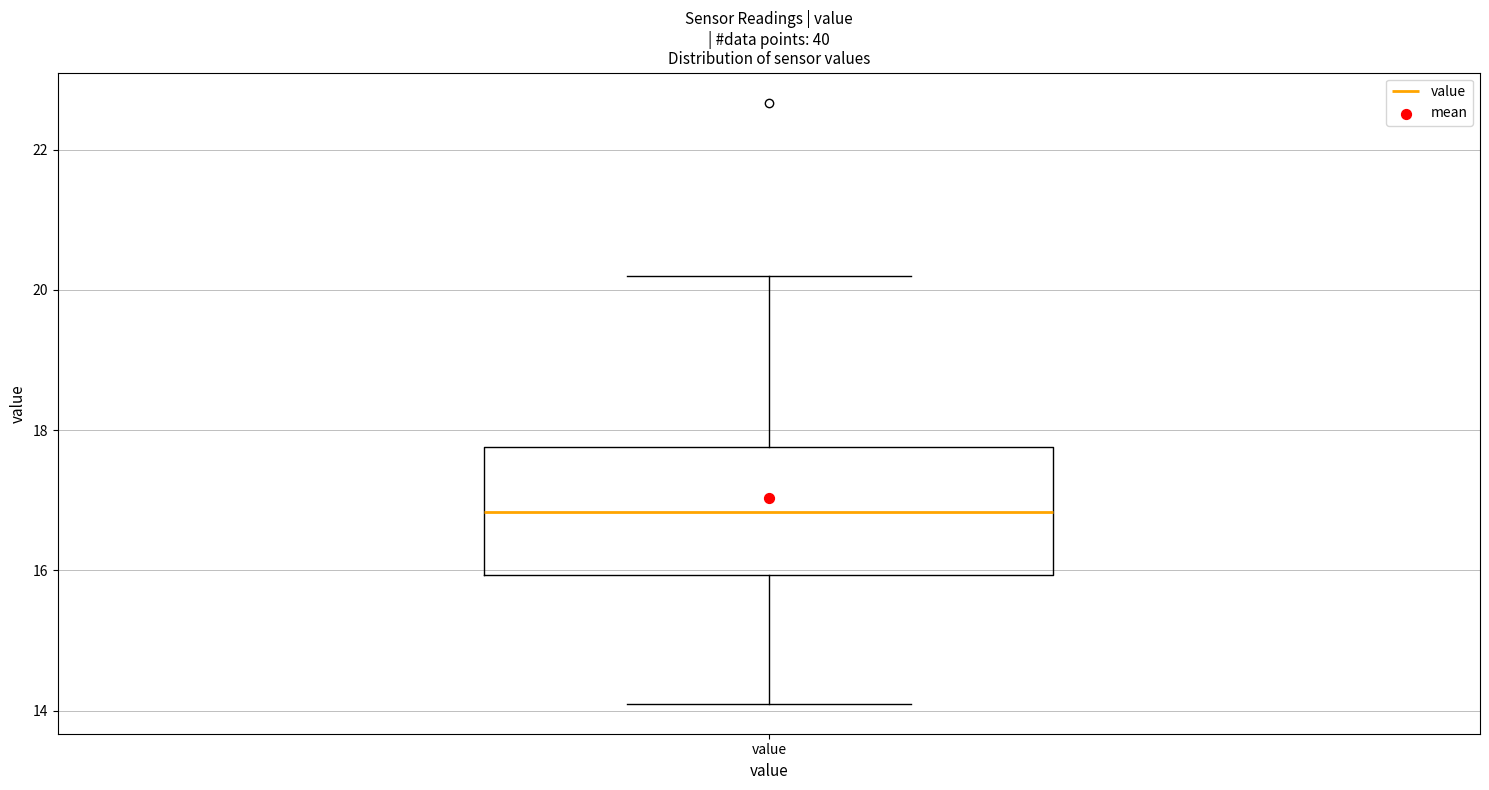

Read this box plot against the y-axis: the position of the median line, the range covered by the box, and the ends of both whiskers. The values are not printed on the chart, so give them approximately, as read against the axis.

median 16.8, box 16.0 to 17.8, whiskers 14.2 to 20.2